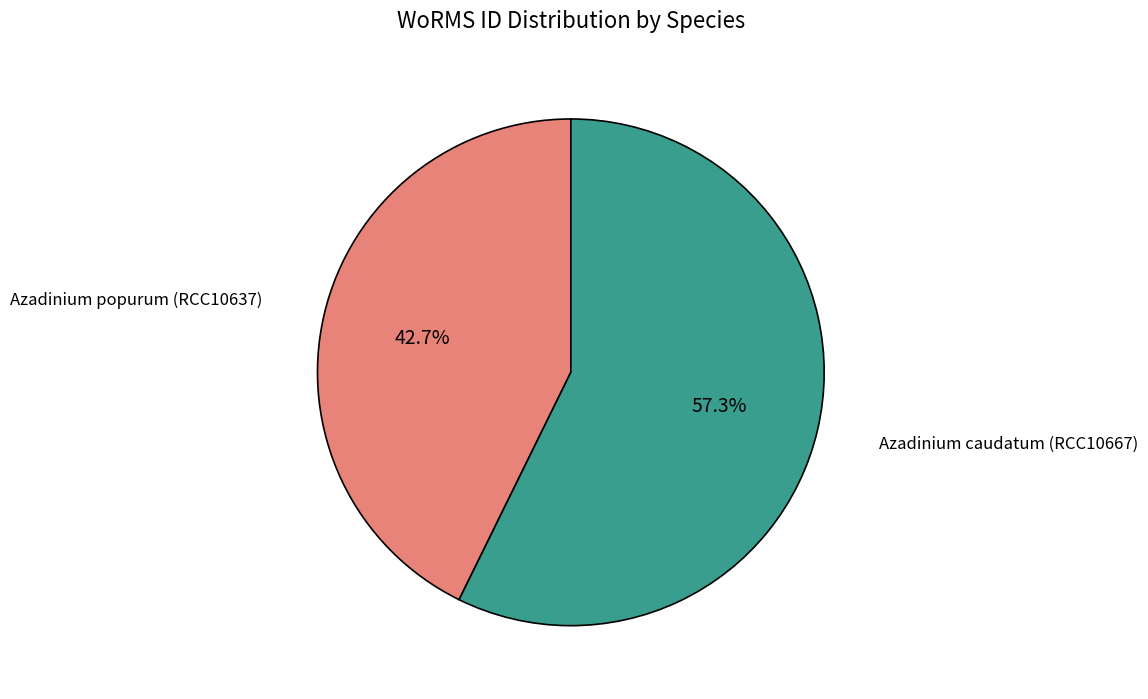

Is there any slice that represents more than half of the pie?

Yes